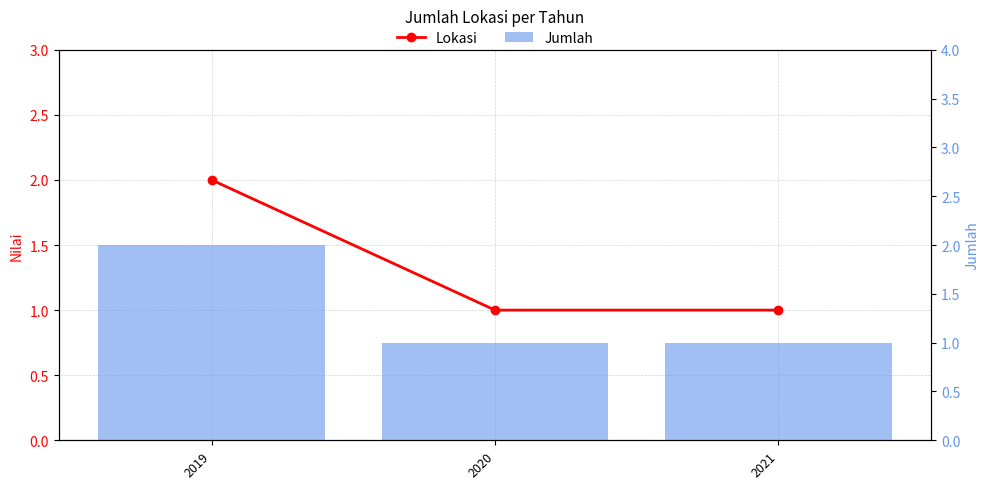

At which category is the sum across all series the highest?

2019